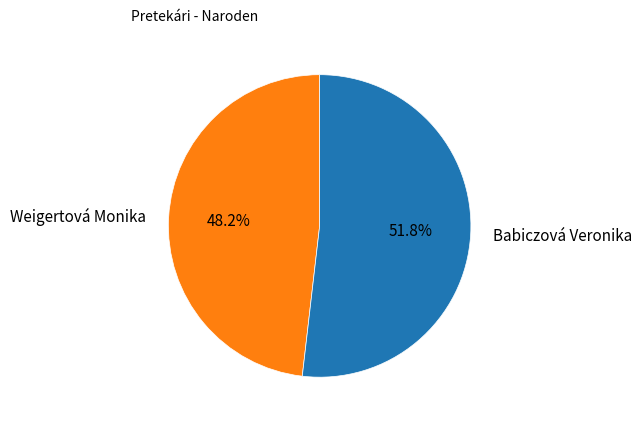

Is it true that Weigertová Monika is 40% of the pie?

False